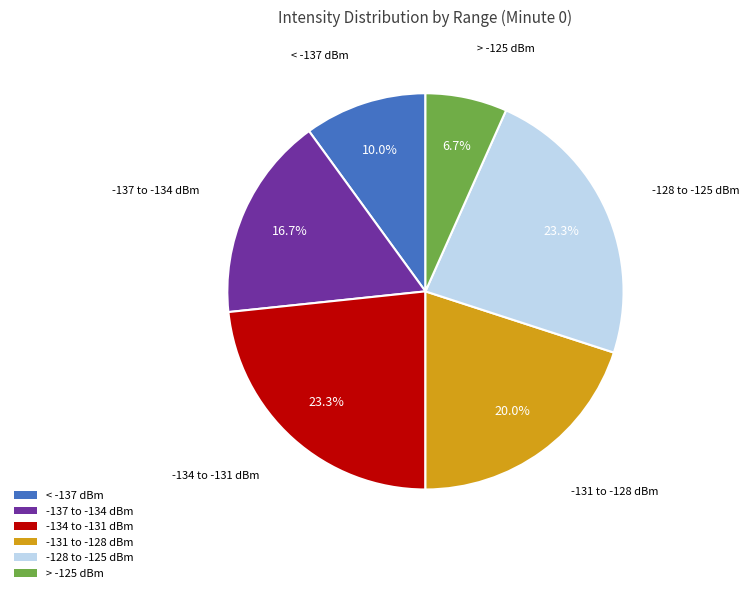

Is < -137 dBm the majority of the pie?

No